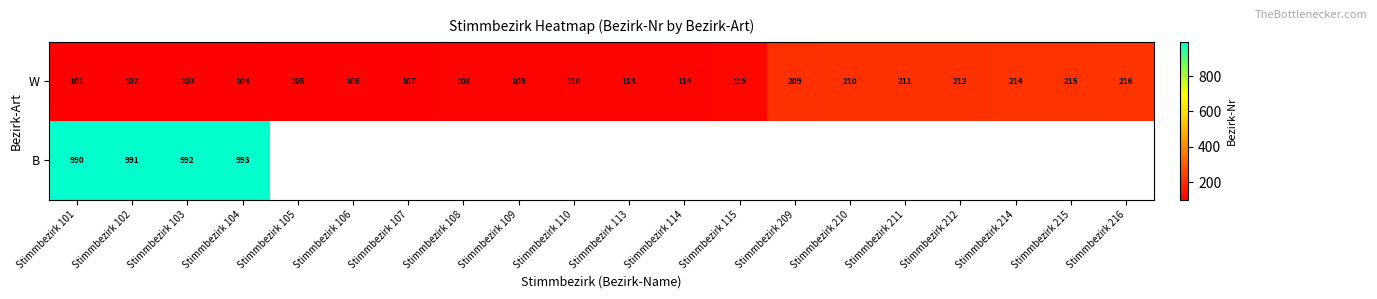

At which category is the sum across all series the highest?

Stimmbezirk 104